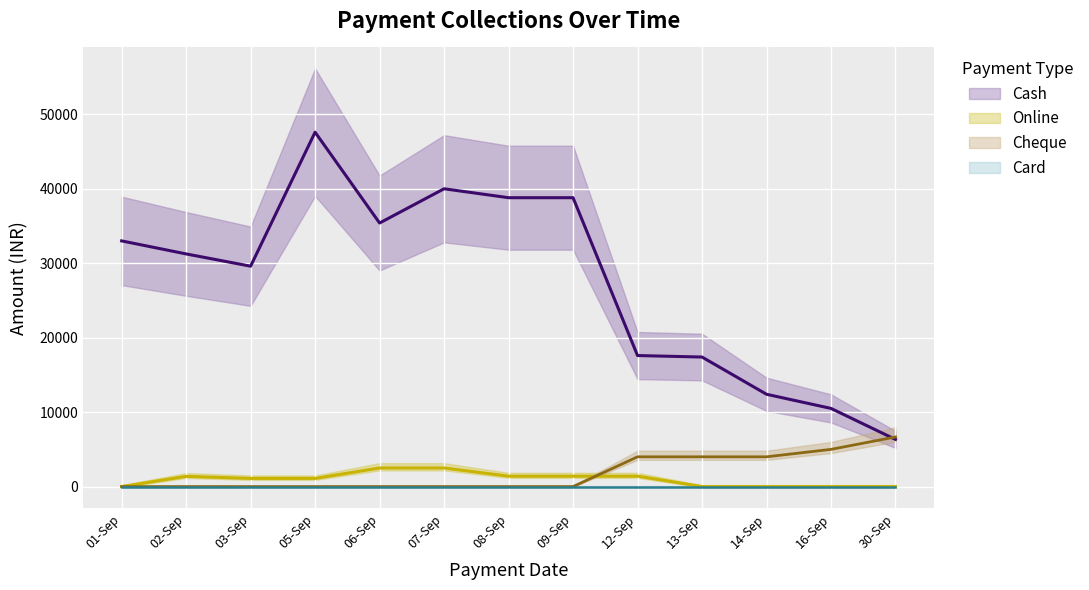

Reading right to left, list all the values displayed in this chart.

Cash: 30-Sep=6333.3	16-Sep=10500.0	14-Sep=12400.0	13-Sep=17400.0	12-Sep=17600.0	09-Sep=38800.0	08-Sep=38800.0	07-Sep=40000.0	06-Sep=35400.0	05-Sep=47600.0	03-Sep=29600.0	02-Sep=31250.0	01-Sep=33000.0
Online: 30-Sep=0.0	16-Sep=0.0	14-Sep=0.0	13-Sep=0.0	12-Sep=1400.0	09-Sep=1400.0	08-Sep=1400.0	07-Sep=2500.0	06-Sep=2500.0	05-Sep=1100.0	03-Sep=1100.0	02-Sep=1375.0	01-Sep=0.0
Cheque: 30-Sep=6666.7	16-Sep=5000.0	14-Sep=4000.0	13-Sep=4000.0	12-Sep=4000.0	09-Sep=0.0	08-Sep=0.0	07-Sep=0.0	06-Sep=0.0	05-Sep=0.0	03-Sep=0.0	02-Sep=0.0	01-Sep=0.0
Card: 30-Sep=0.0	16-Sep=0.0	14-Sep=0.0	13-Sep=0.0	12-Sep=0.0	09-Sep=0.0	08-Sep=0.0	07-Sep=0.0	06-Sep=0.0	05-Sep=0.0	03-Sep=0.0	02-Sep=0.0	01-Sep=0.0